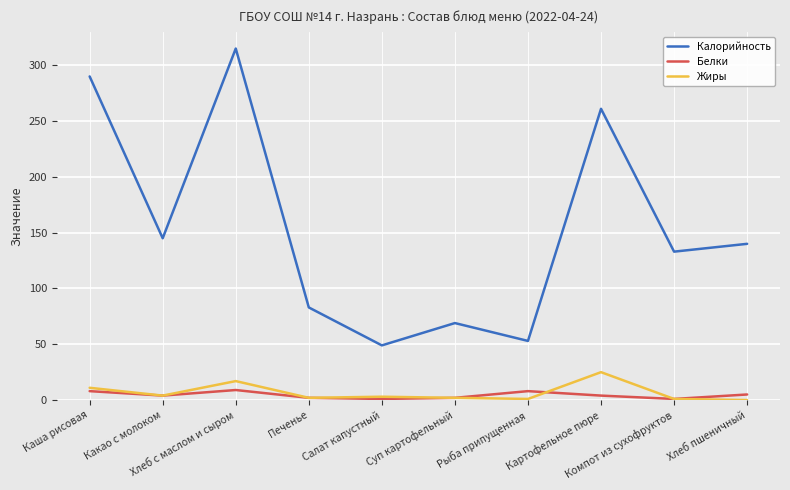

At which category is the sum across all series the highest?

Хлеб с маслом и сыром